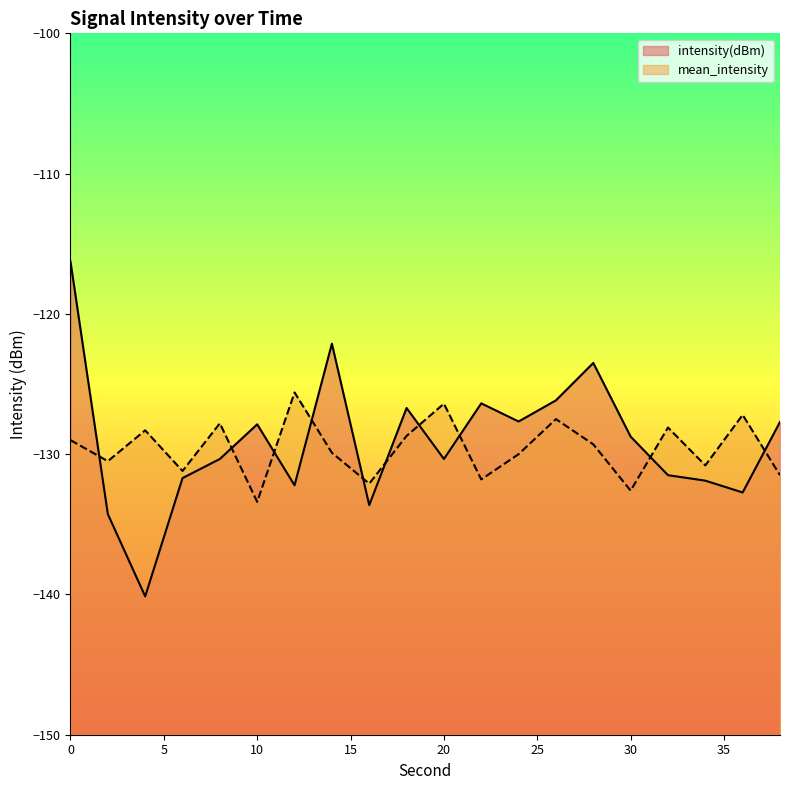

How many values in the mean_intensity series are below -129?

11